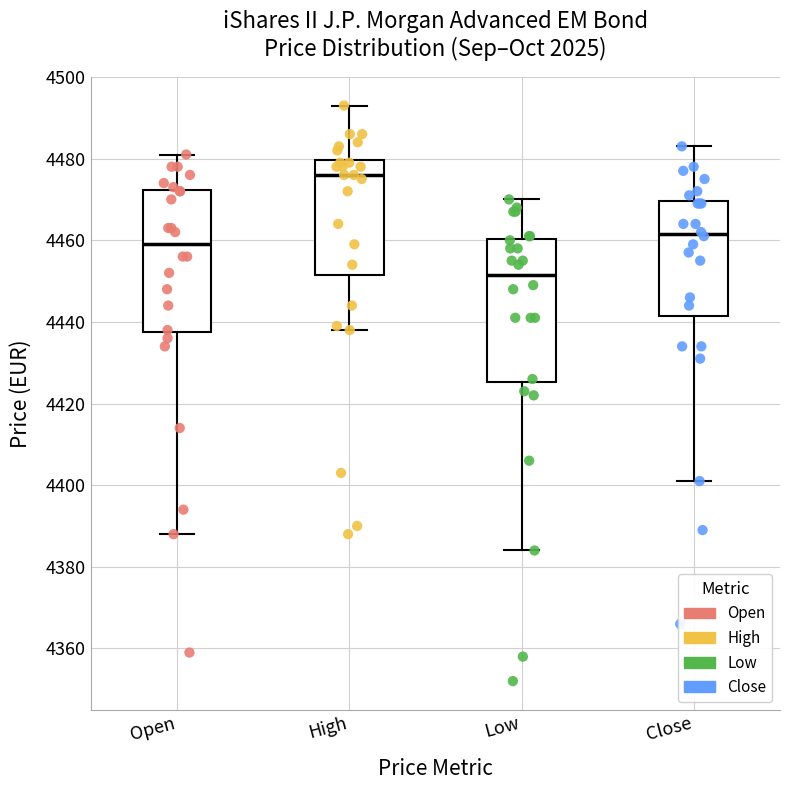

Which box's median line is the lowest?

Low